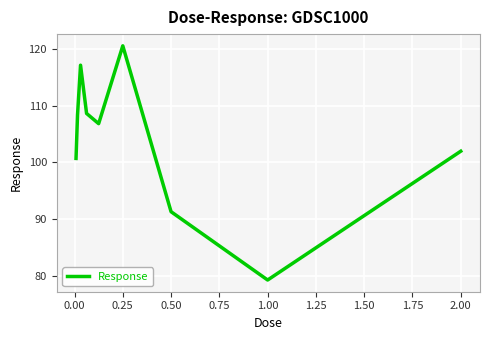

What is the difference between the maximum and minimum values?

41.4